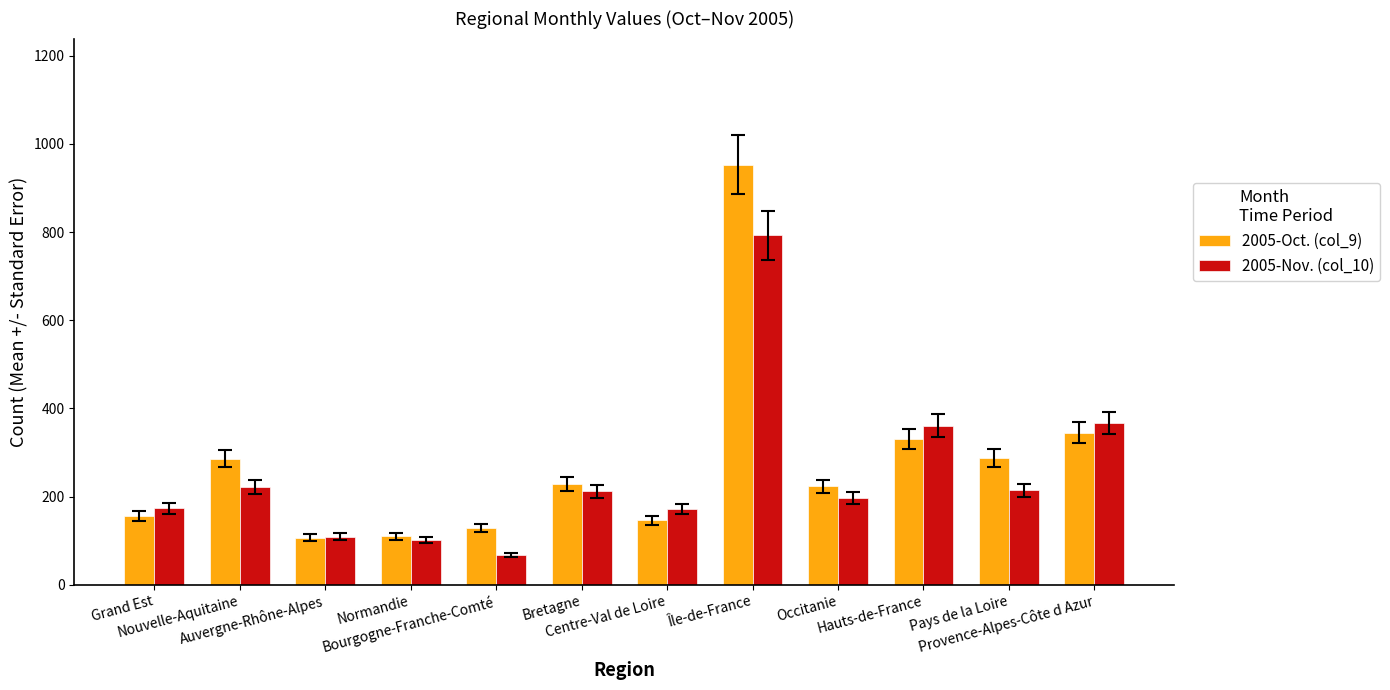

What is the smallest value displayed?

68